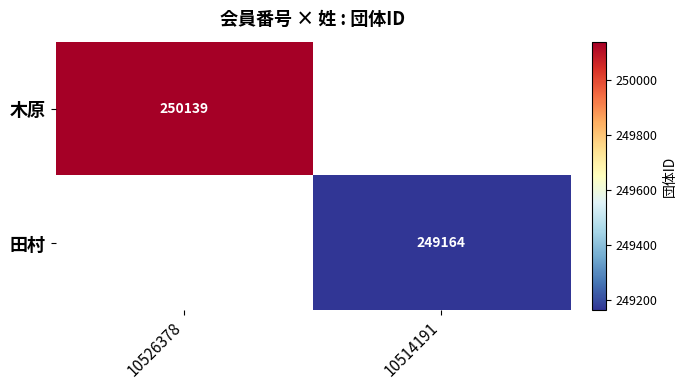

Is the value of 田村 at 10514191 greater than the value of 木原 at 10526378?

No